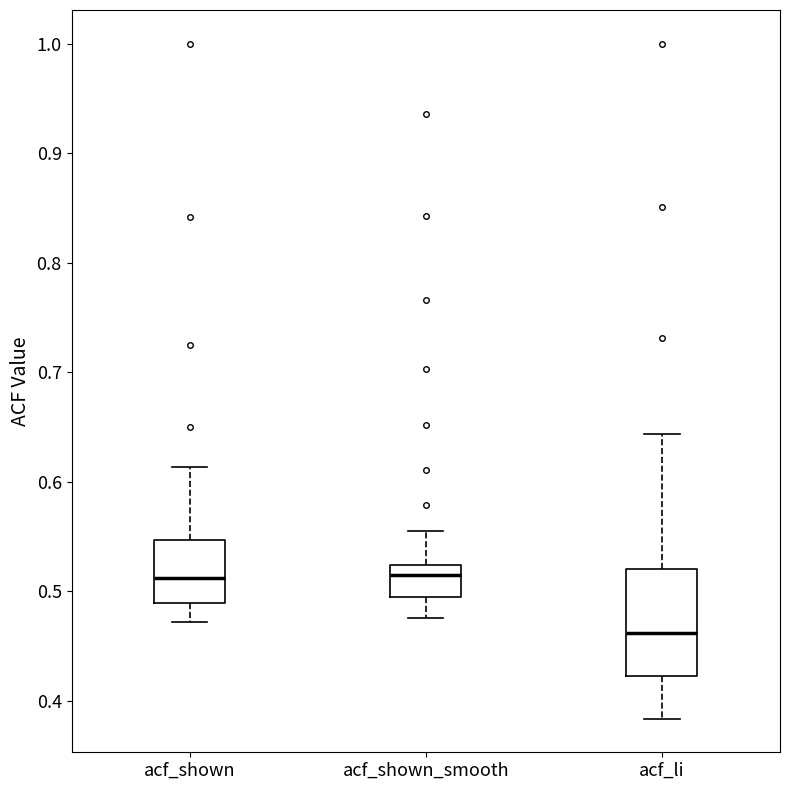

Comparing the boxes themselves (not the whiskers), which one is the tallest?

acf_li